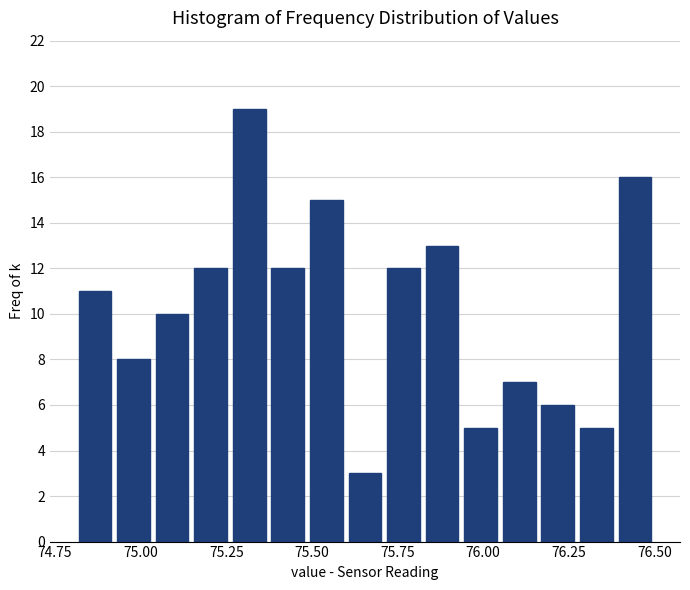

Around what value on the x-axis is the tallest bar? Give the approximate position of its centre, as read against the axis.

75.30